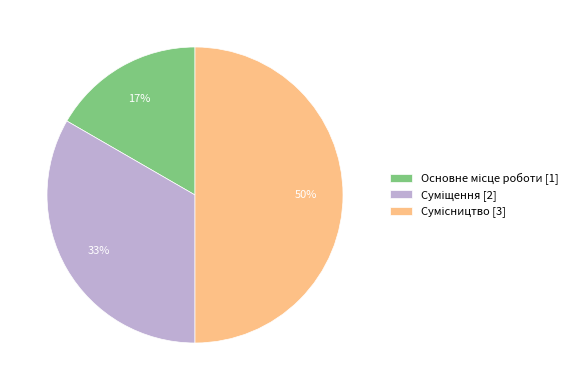

To the nearest percent, what is the average slice percentage?

33%